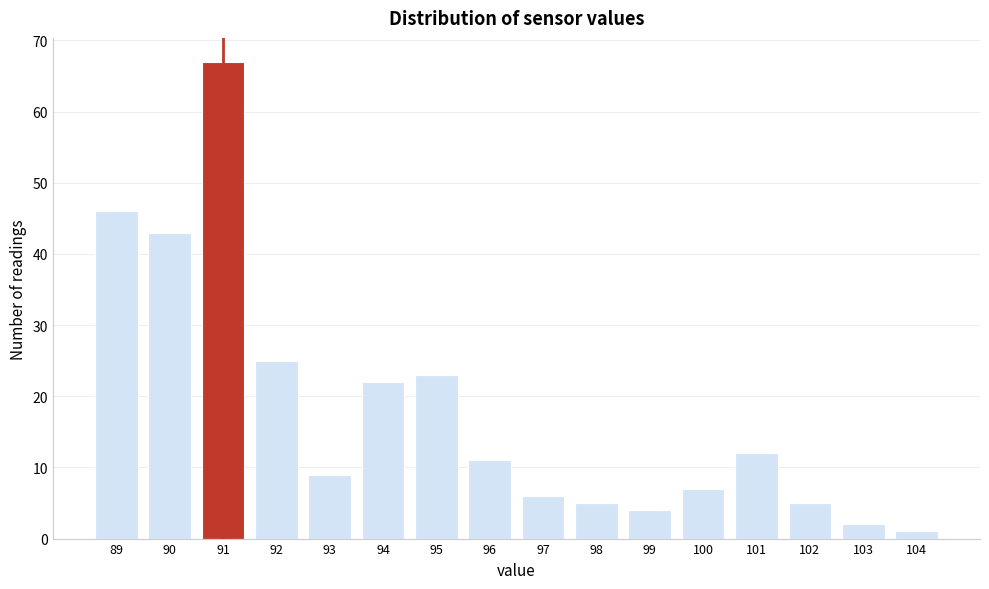

Reading left to right, transcribe all the data shown in this chart.

89=46	90=43	91=67	92=25	93=9	94=22	95=23	96=11	97=6	98=5	99=4	100=7	101=12	102=5	103=2	104=1